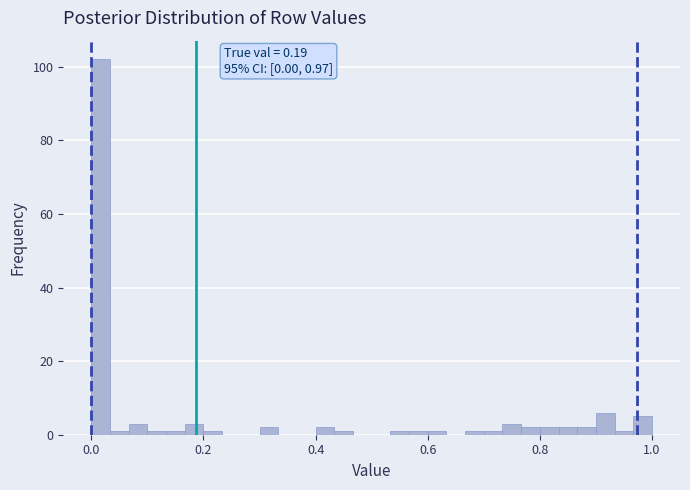

Around what value on the x-axis is the tallest bar? Give the approximate position of its centre, as read against the axis.

0.02